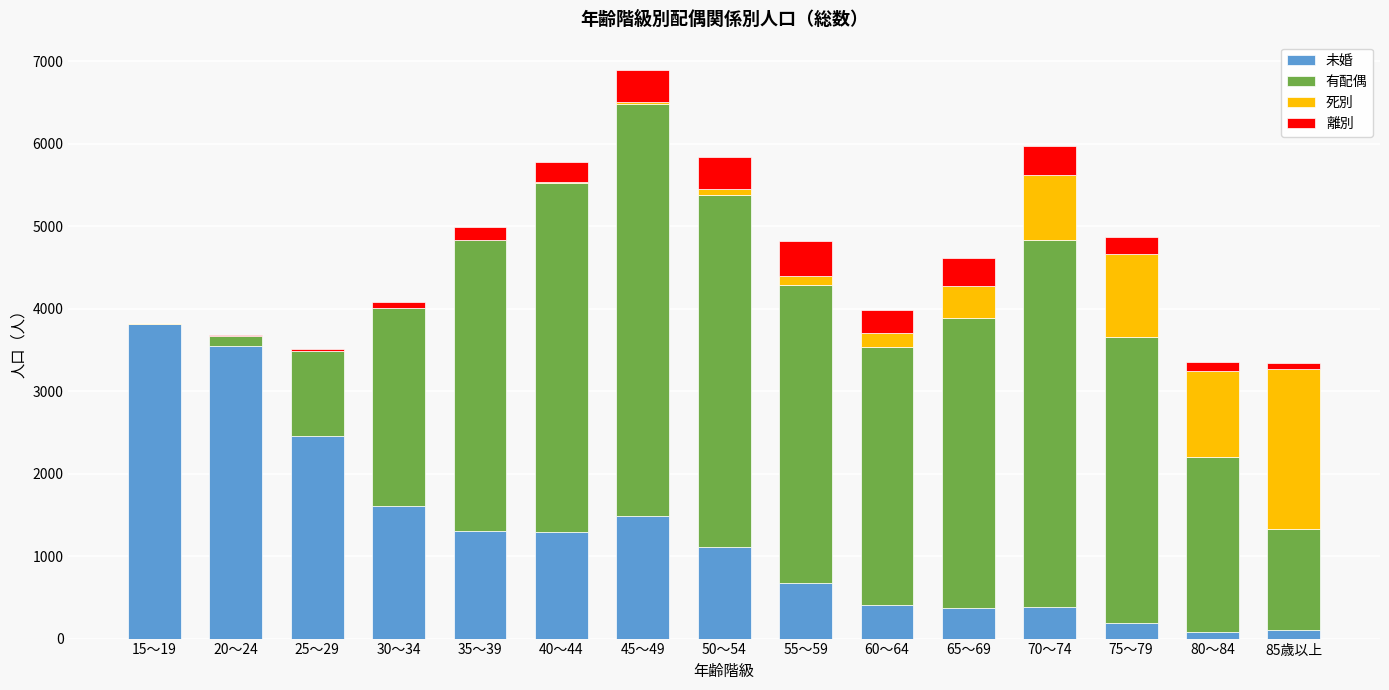

At which category is the sum across all series the highest?

45～49